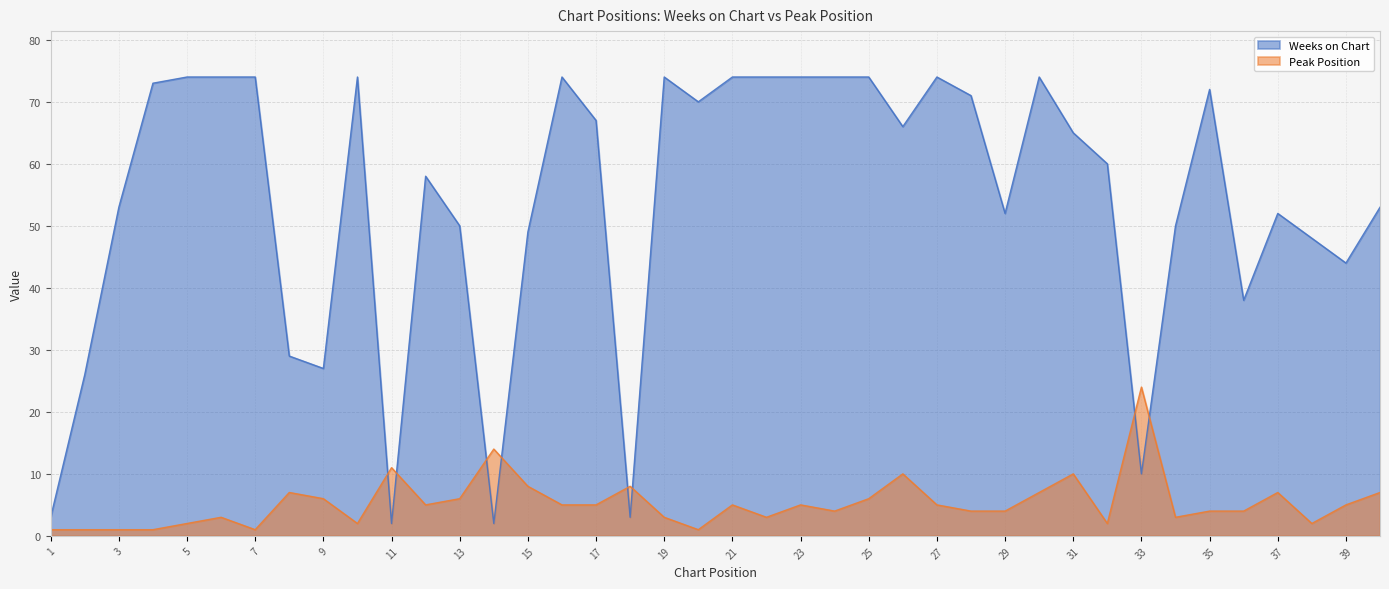

What is the value of the Peak Position point at the 14th from the left?

14